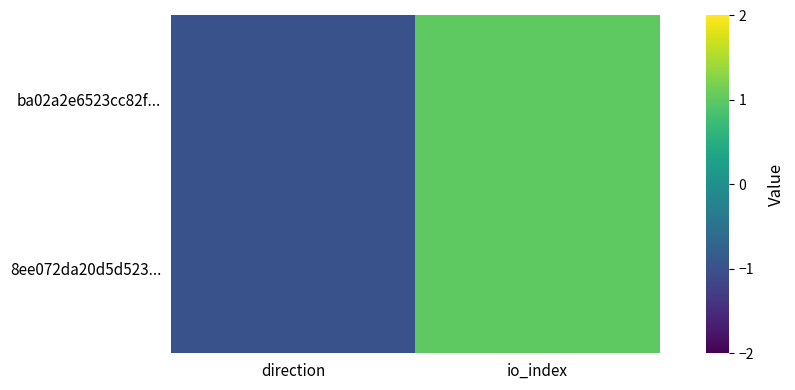

At how many categories does at least one series exceed 0?

1